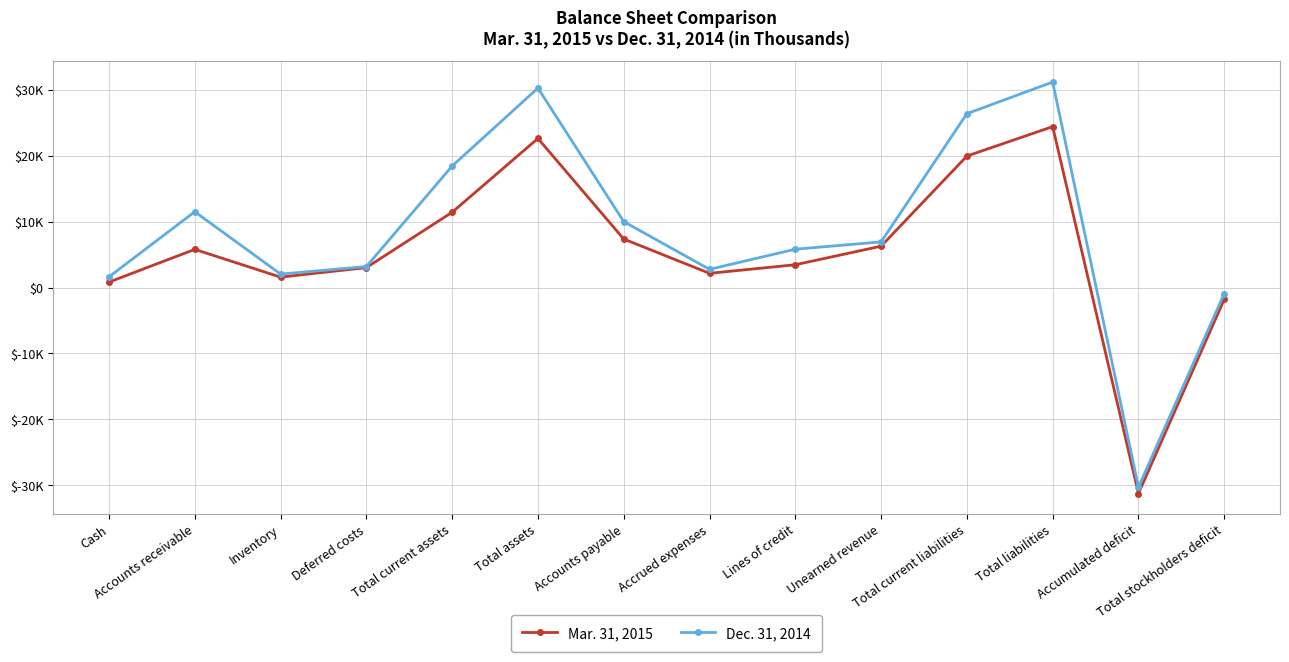

True or false: Mar. 31, 2015 and Dec. 31, 2014 cross at least once.

False